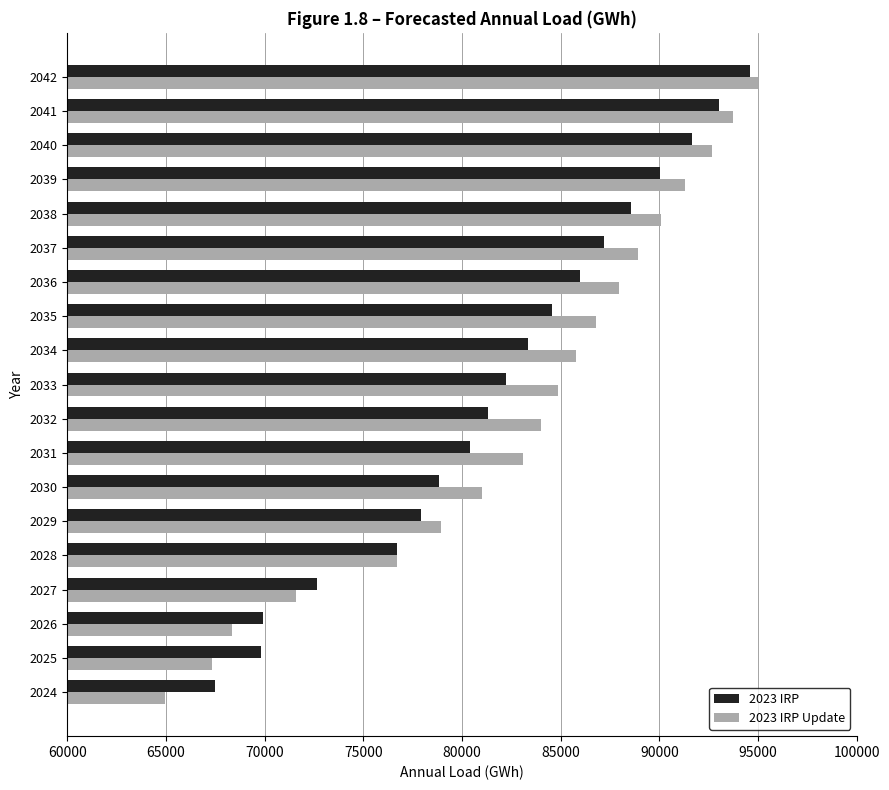

List the labels in order of 2023 IRP Update value, largest first.

2042, 2041, 2040, 2039, 2038, 2037, 2036, 2035, 2034, 2033, 2032, 2031, 2030, 2029, 2028, 2027, 2026, 2025, 2024